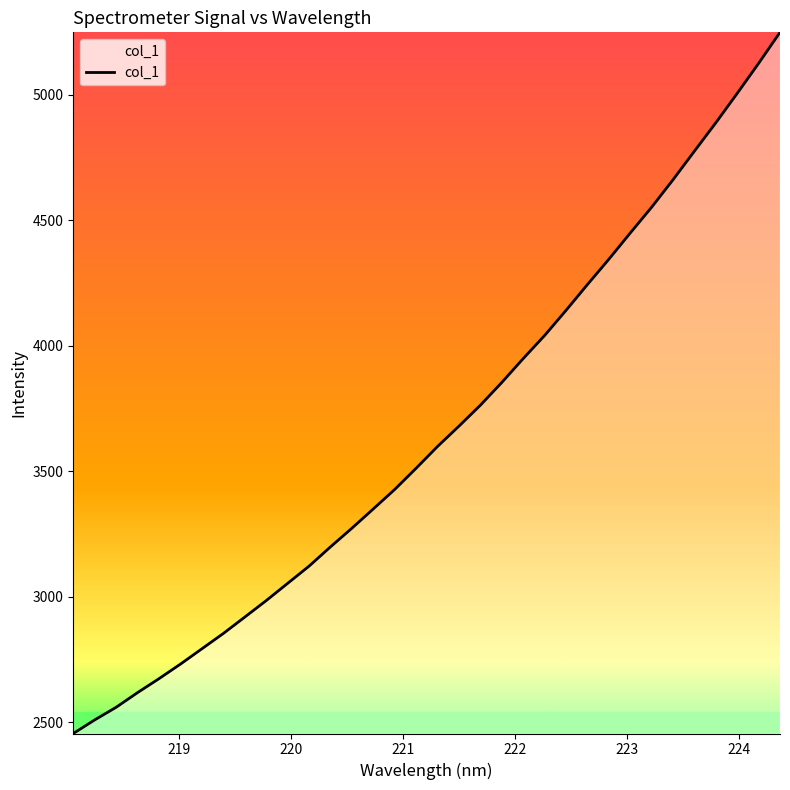

What is the difference between the maximum and minimum values?

2794.8